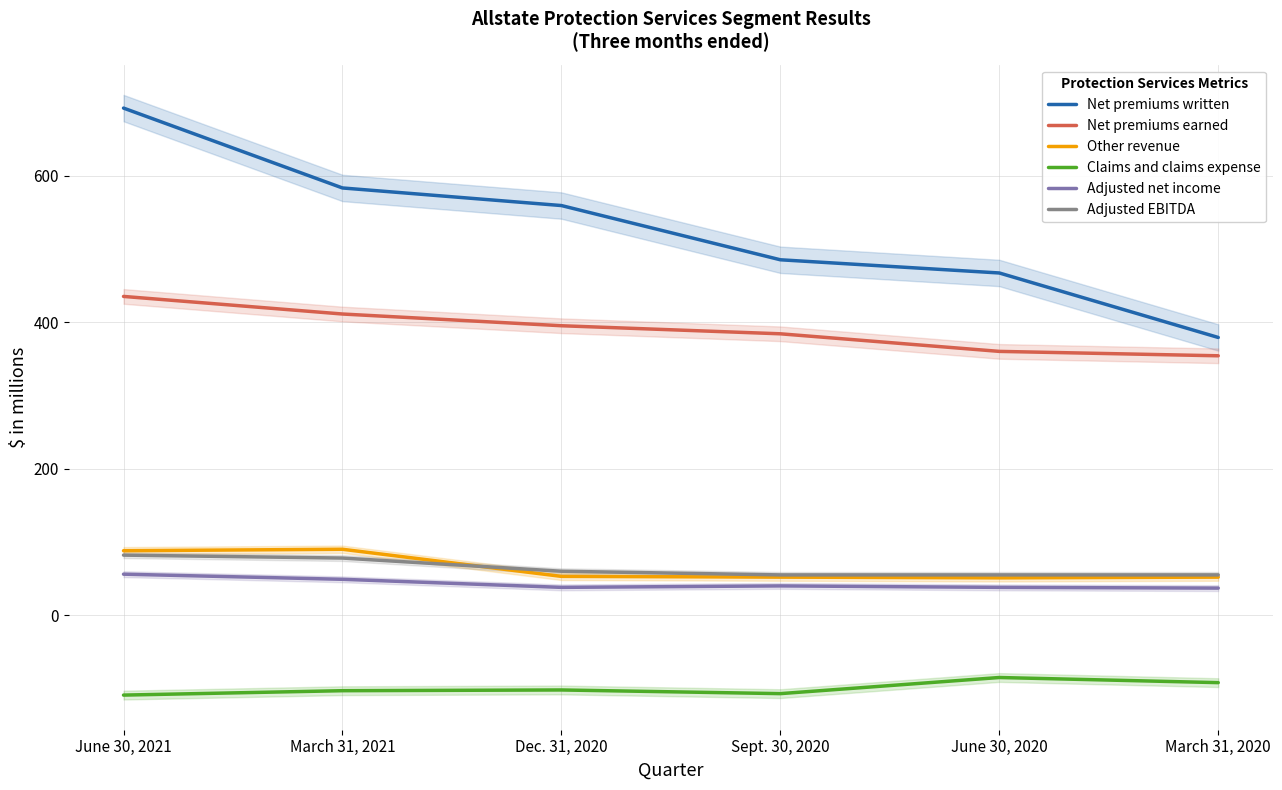

What is the total value across all series at June 30, 2021?

1244